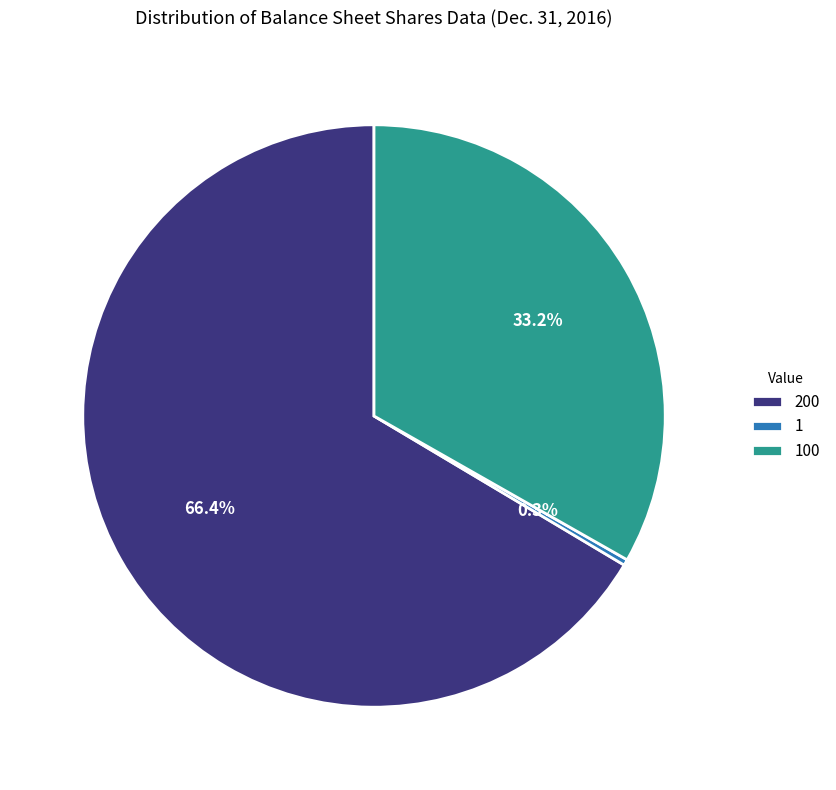

Combined, what portion of the pie is 100 and 200?

99.7%